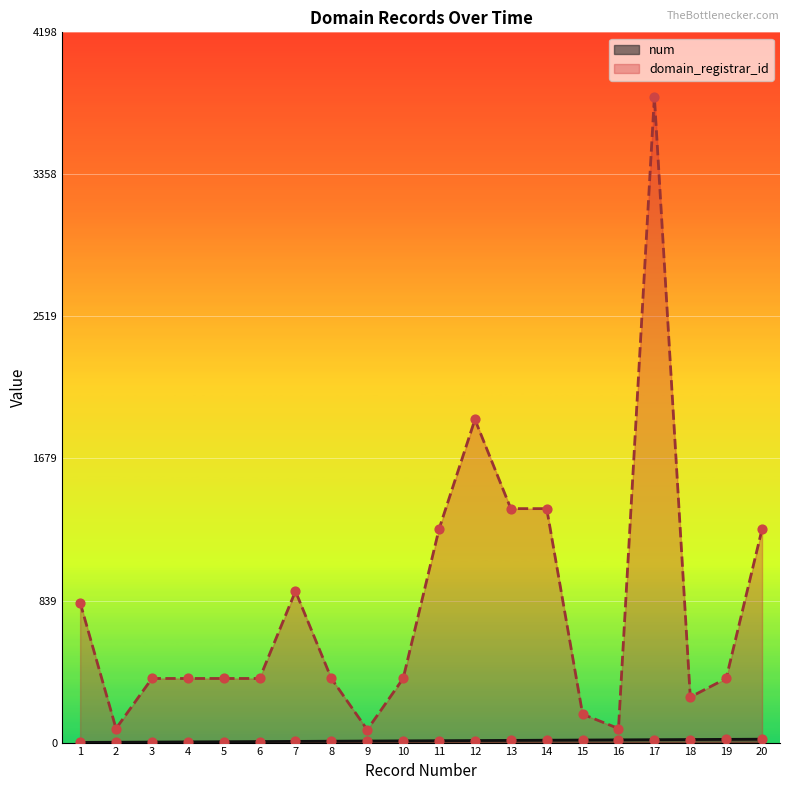

At how many categories does at least one series exceed 3351?

1